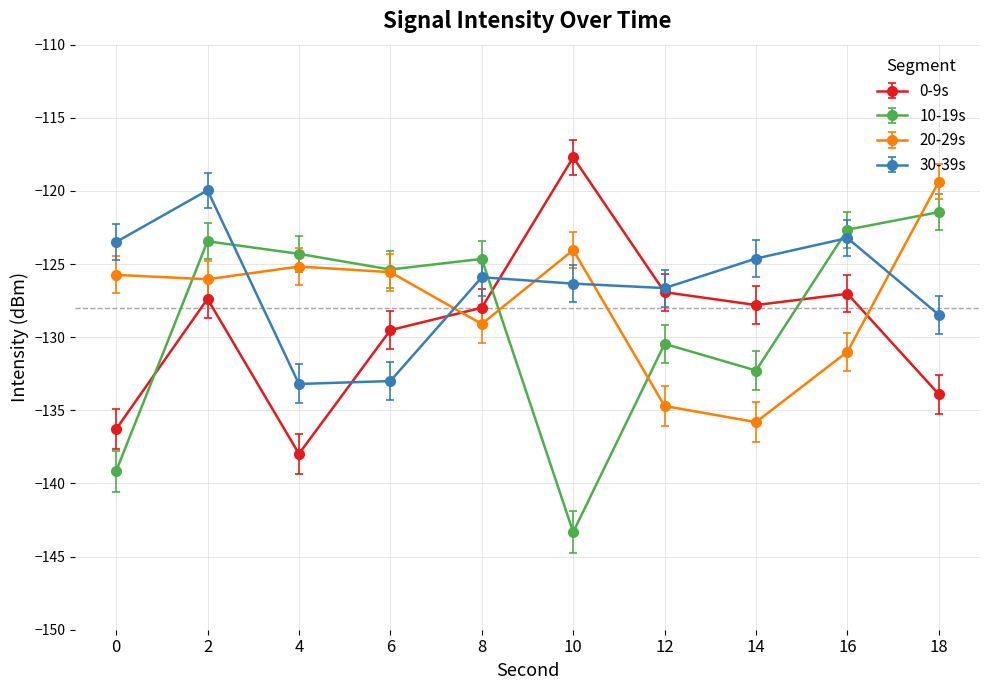

Between which two adjacent categories do 0-9s and 10-19s first intersect?

0 and 2